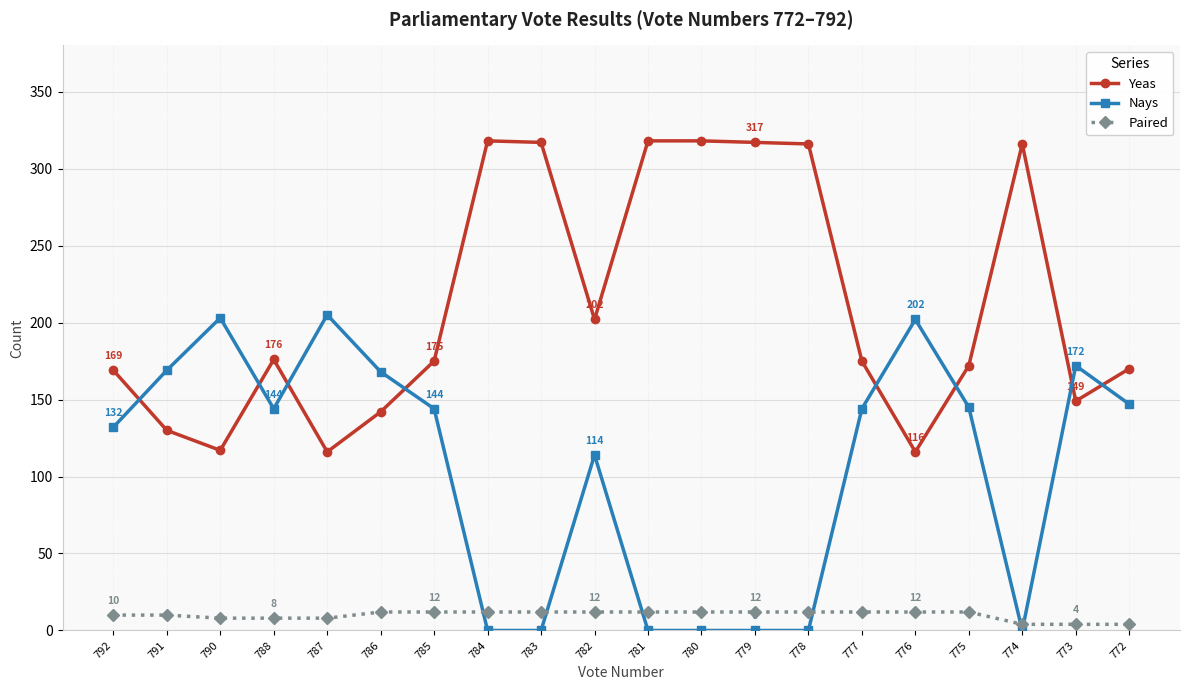

What is the difference between the maximum and minimum values in the Paired series?

8